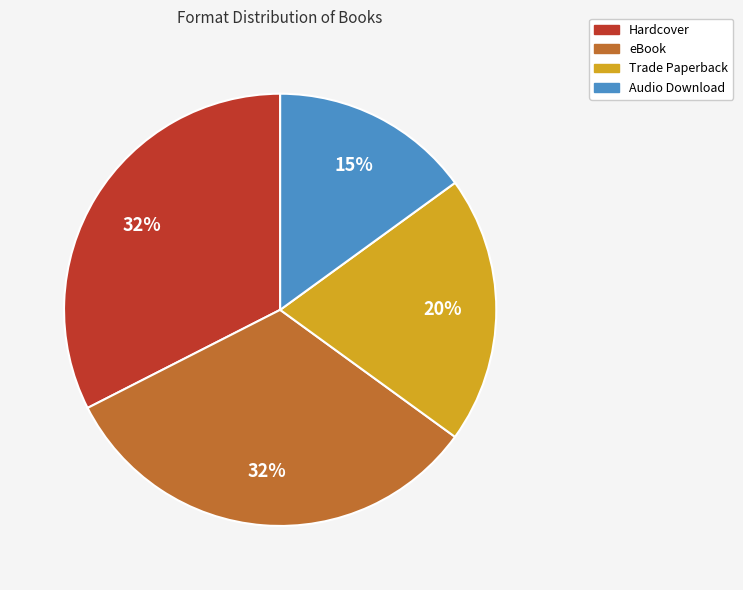

To the nearest percent, what percentage of the pie is Trade Paperback?

20%